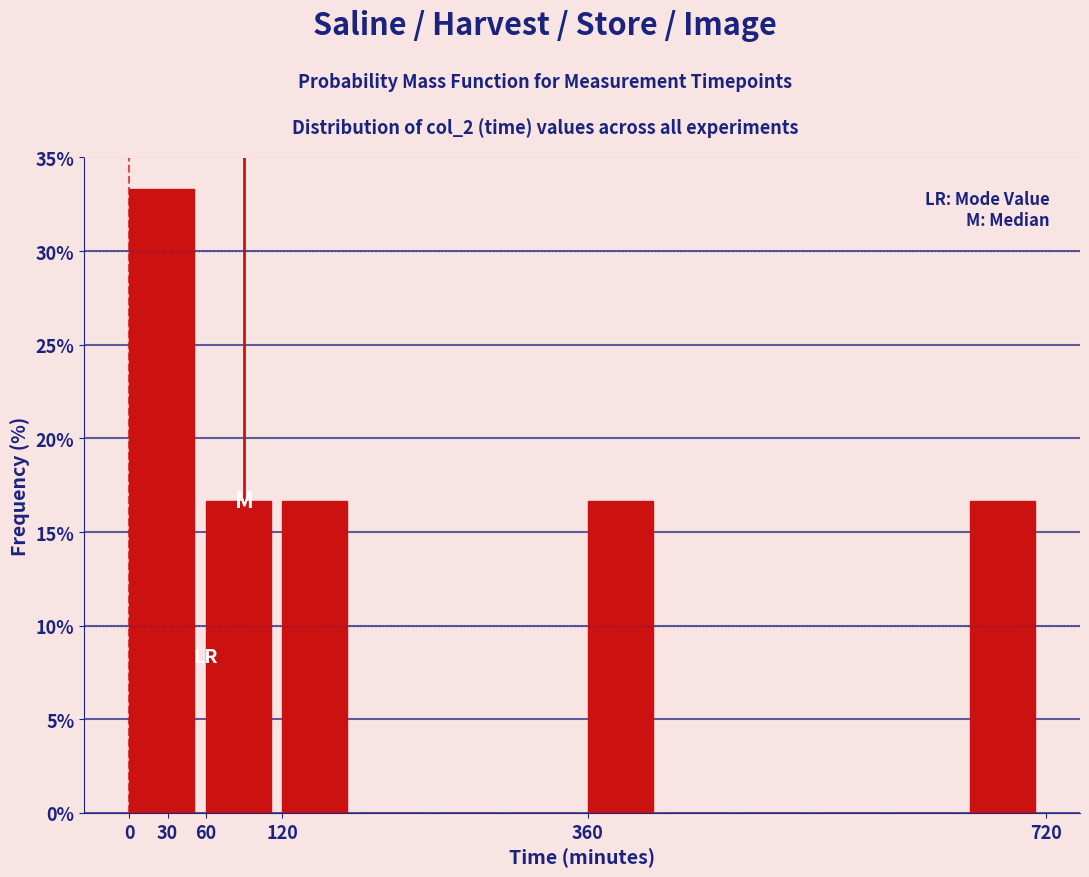

Reading left to right, transcribe this chart: for each bar, give the range it covers on the x-axis and its height. The values are not printed on the chart, so give them approximately, as read against the axis.

0 to 60: 33.5
60 to 120: 16.5
120 to 180: 16.5
180 to 240: 0
240 to 300: 0
300 to 360: 0
360 to 420: 16.5
420 to 480: 0
480 to 540: 0
540 to 600: 0
600 to 660: 0
660 to 720: 16.5